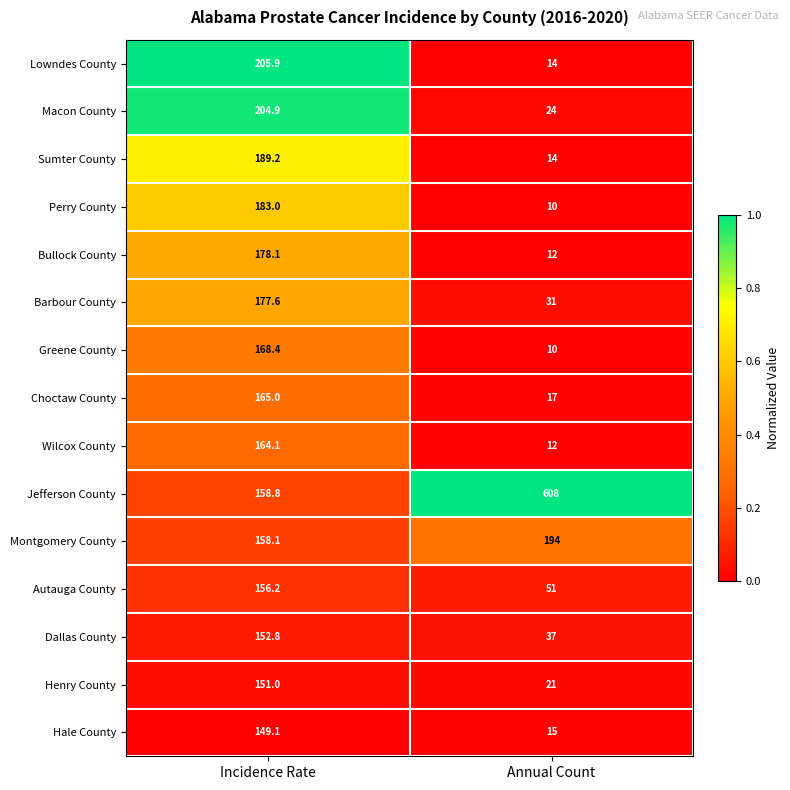

What is the sum of the Autauga County values at Incidence Rate and Annual Count?

207.2